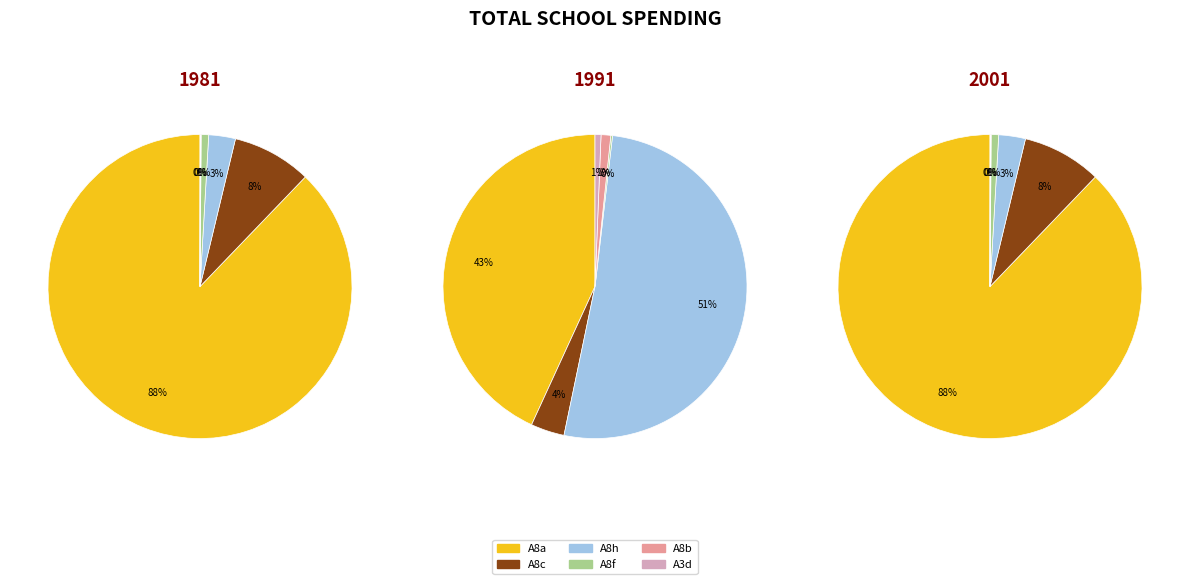

What is the largest slice in the pie chart?

A8a